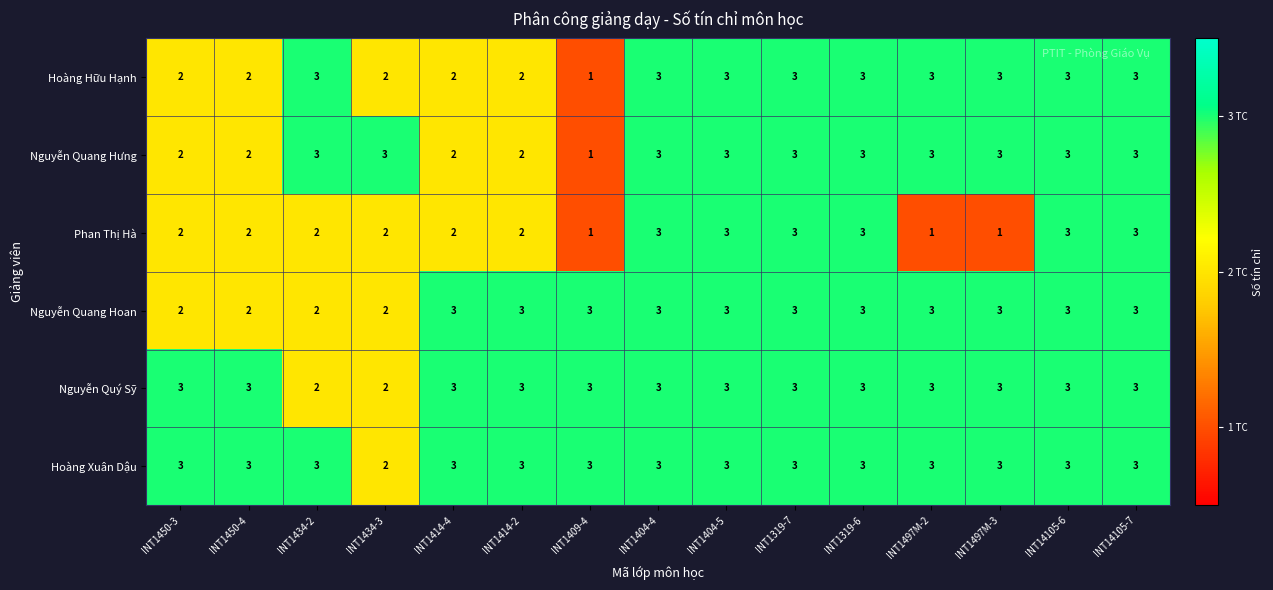

What is the total value across all series at INT14105-6?

18